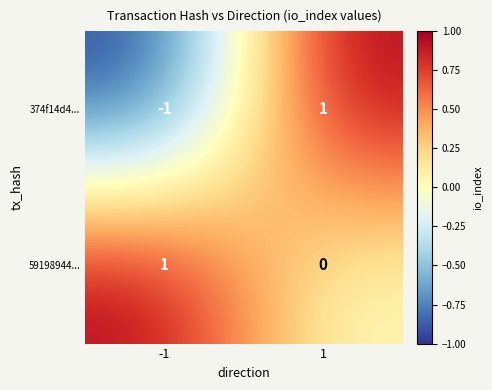

Which series has the largest range (max minus min)?

374f14d4...